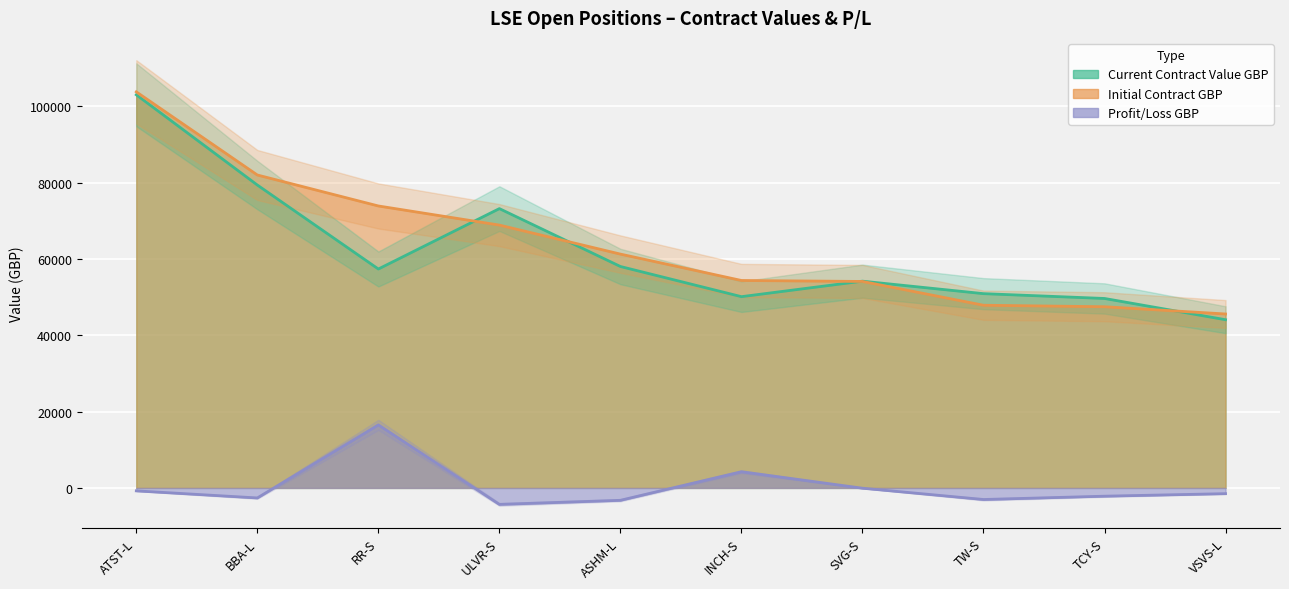

Where does the Profit/Loss GBP series first go above -1500?

ATST-L